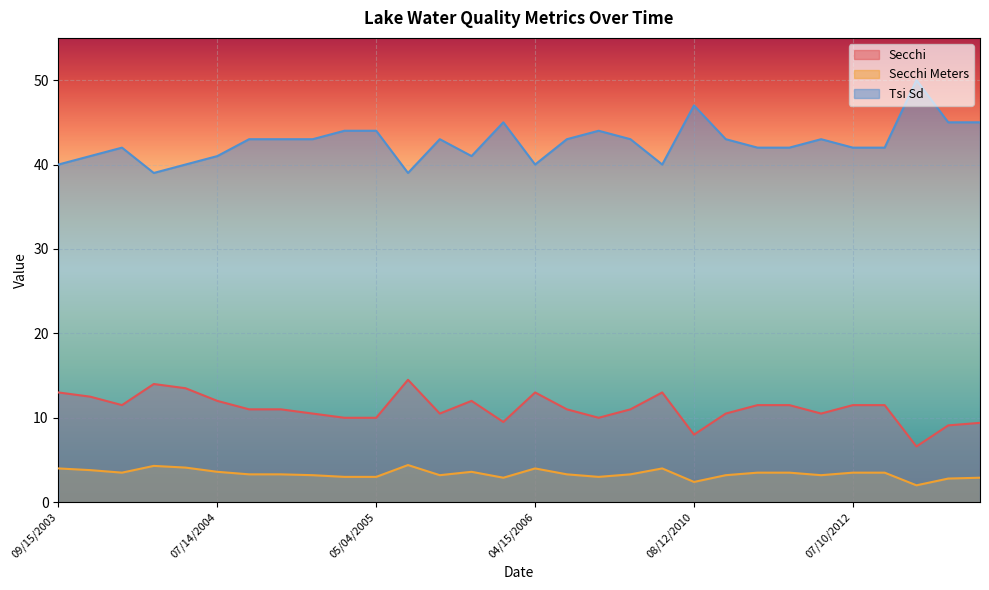

Which series has the largest range (max minus min)?

Tsi Sd